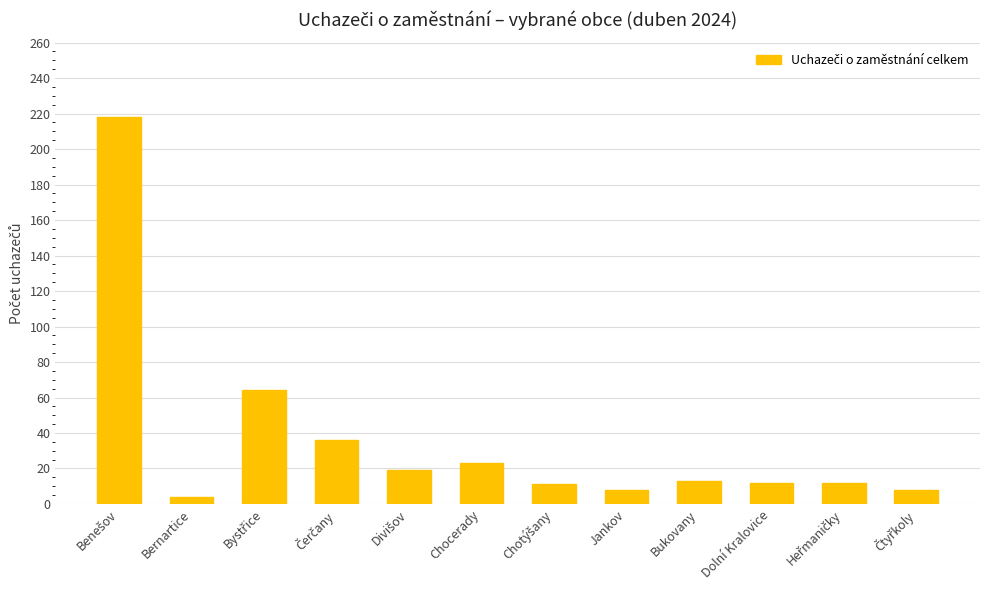

What is the change in value from Chocerady to Dolní Kralovice?

-11